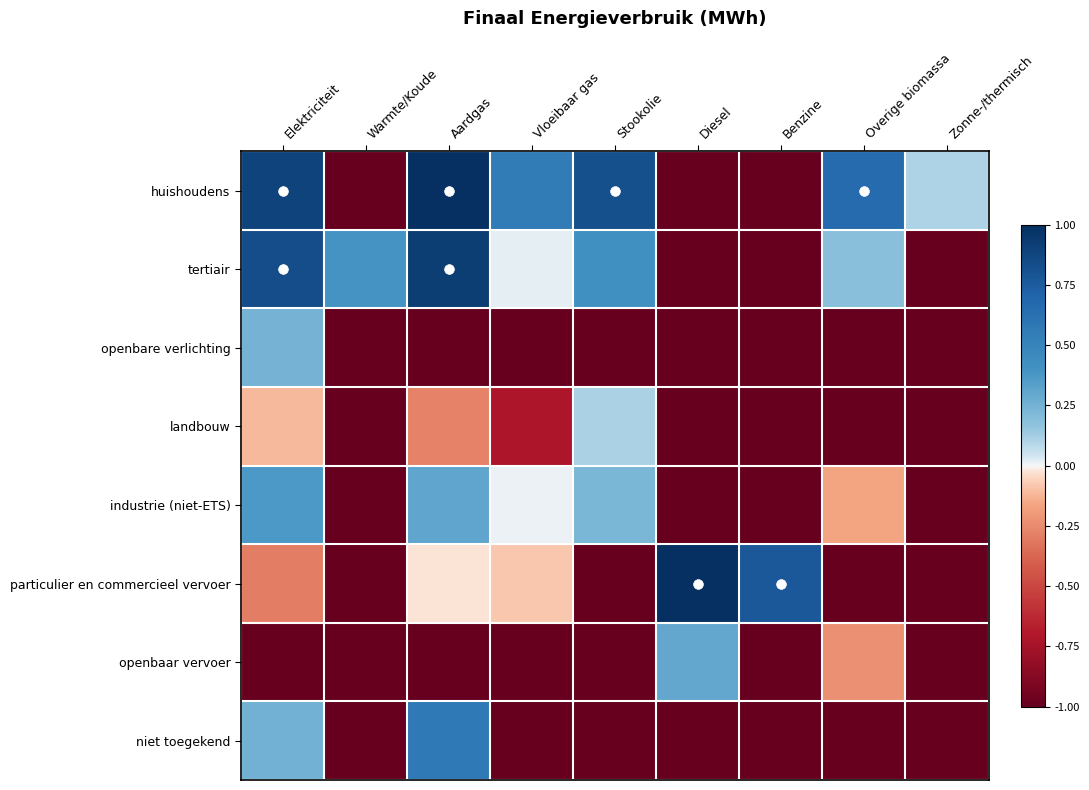

List the series in order of their peak value, highest first.

huishoudens, particulier en commercieel vervoer, tertiair, niet toegekend, industrie (niet-ETS), openbaar vervoer, openbare verlichting, landbouw